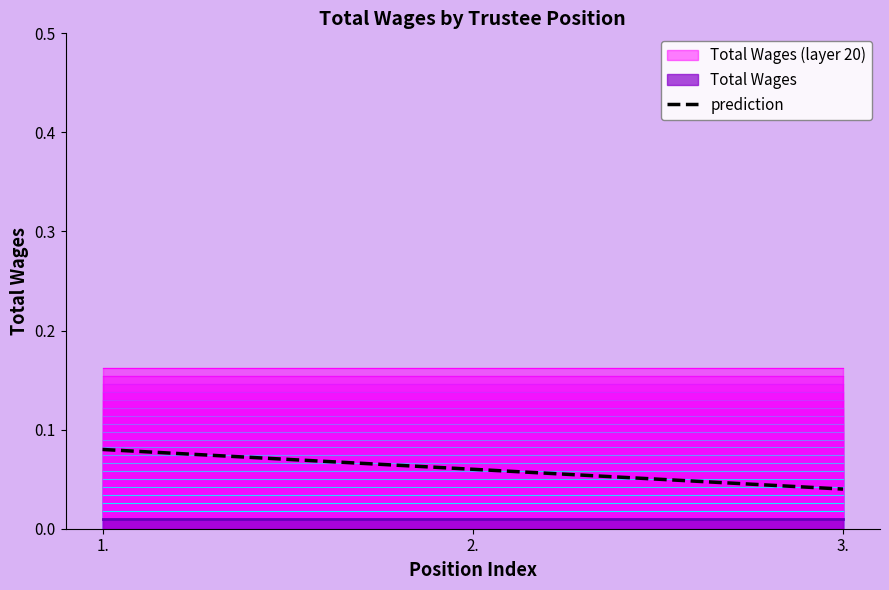

List the labels in order of value, largest first.

1., 2., 3.